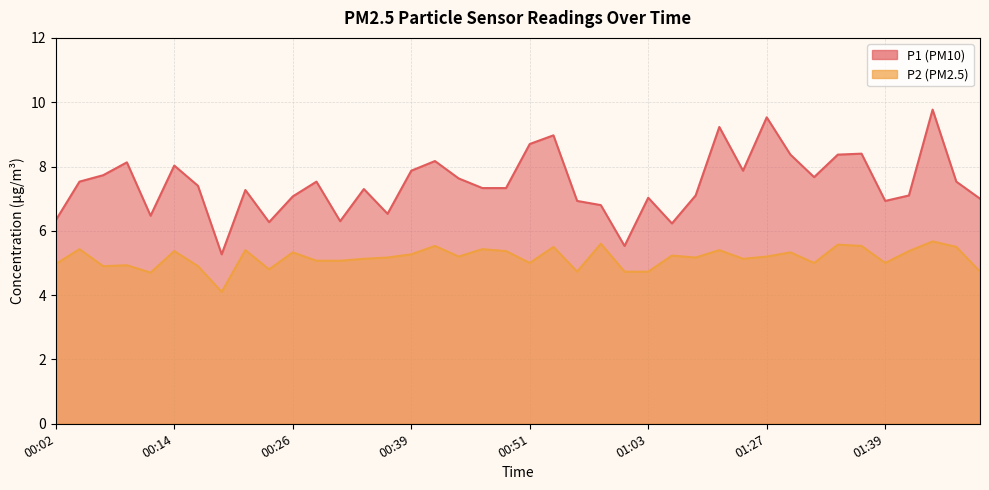

What is the difference between the maximum and second lowest values in the P1 series?

4.2